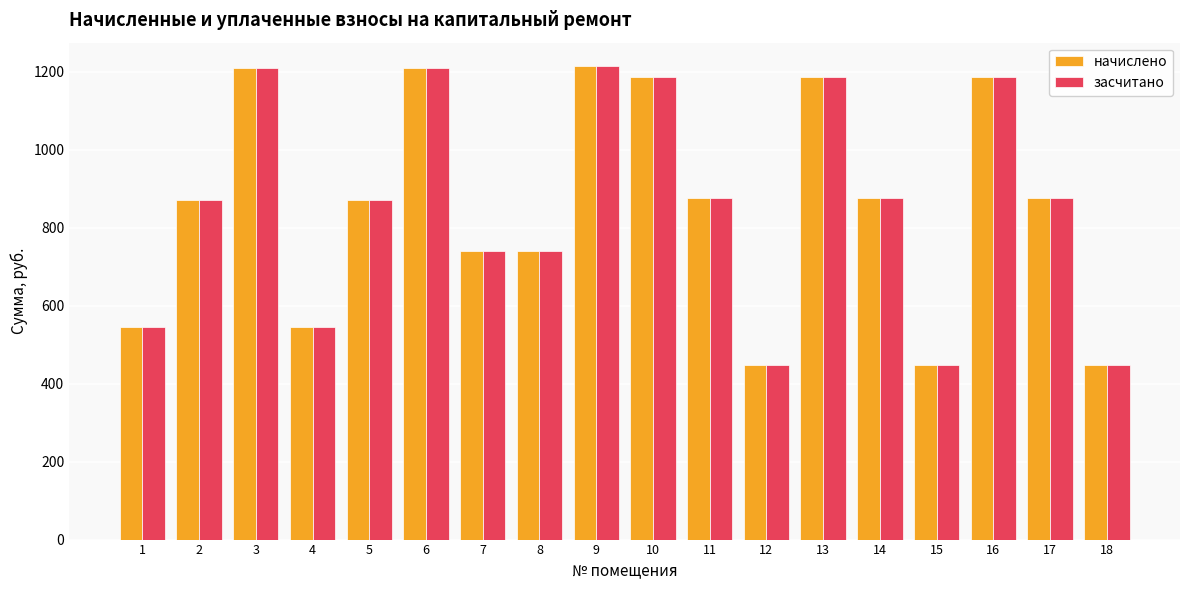

What is the lowest value of the засчитано series?

449.1